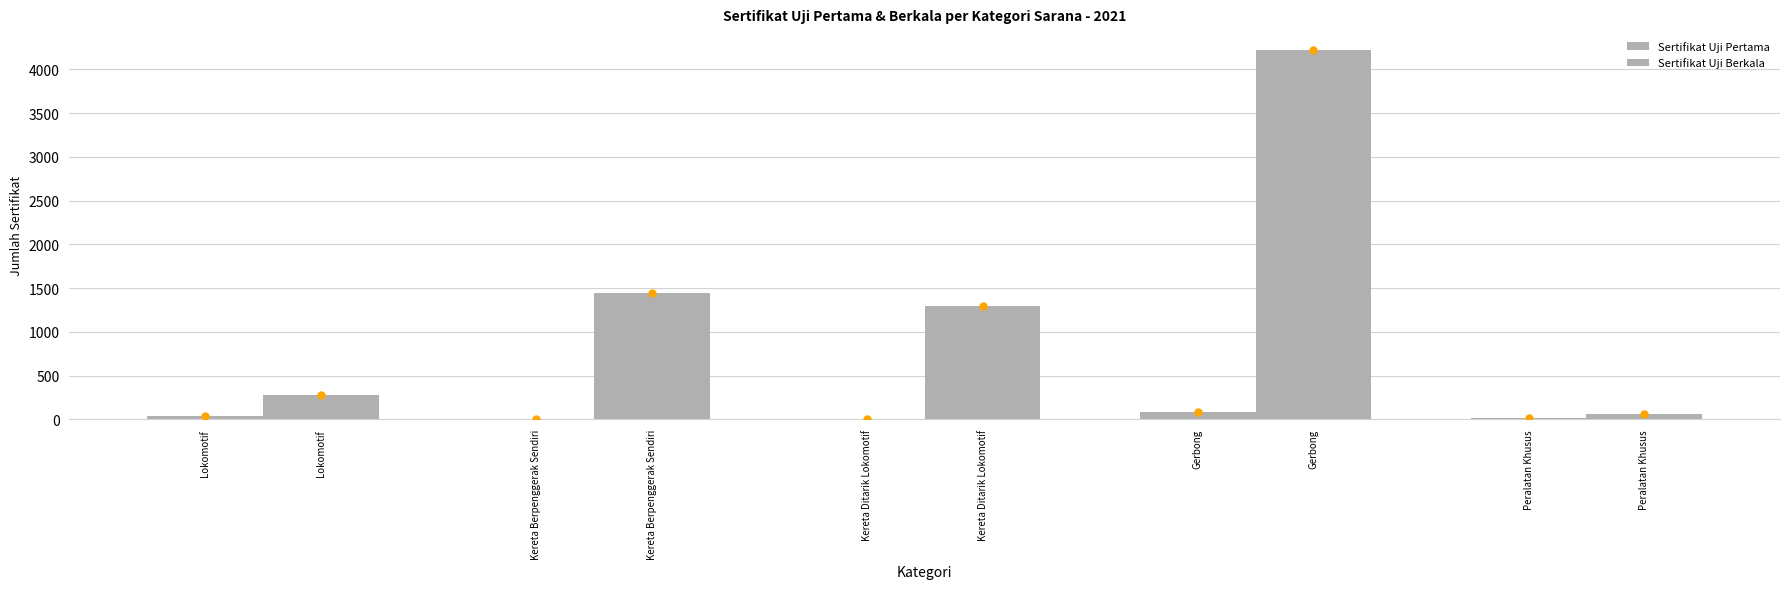

What is the lowest value of the Sertifikat Uji Berkala series?

57